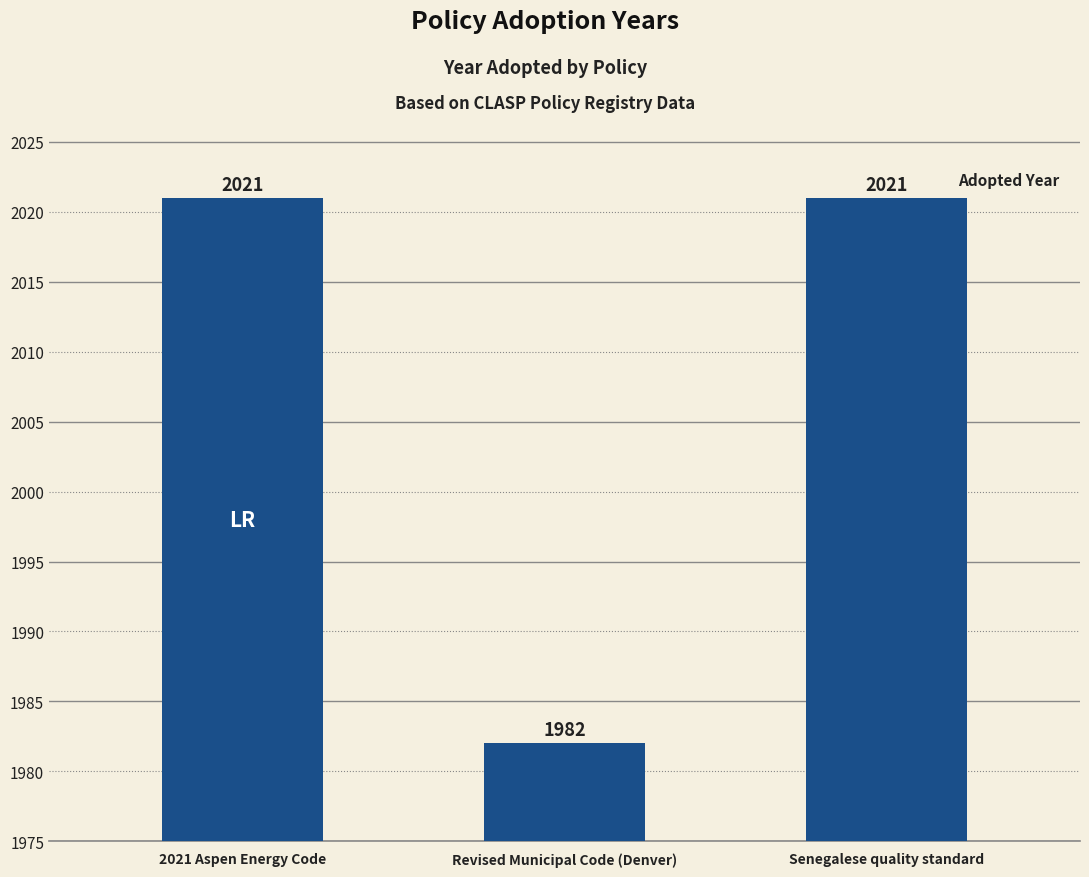

What is the smallest value displayed?

1982